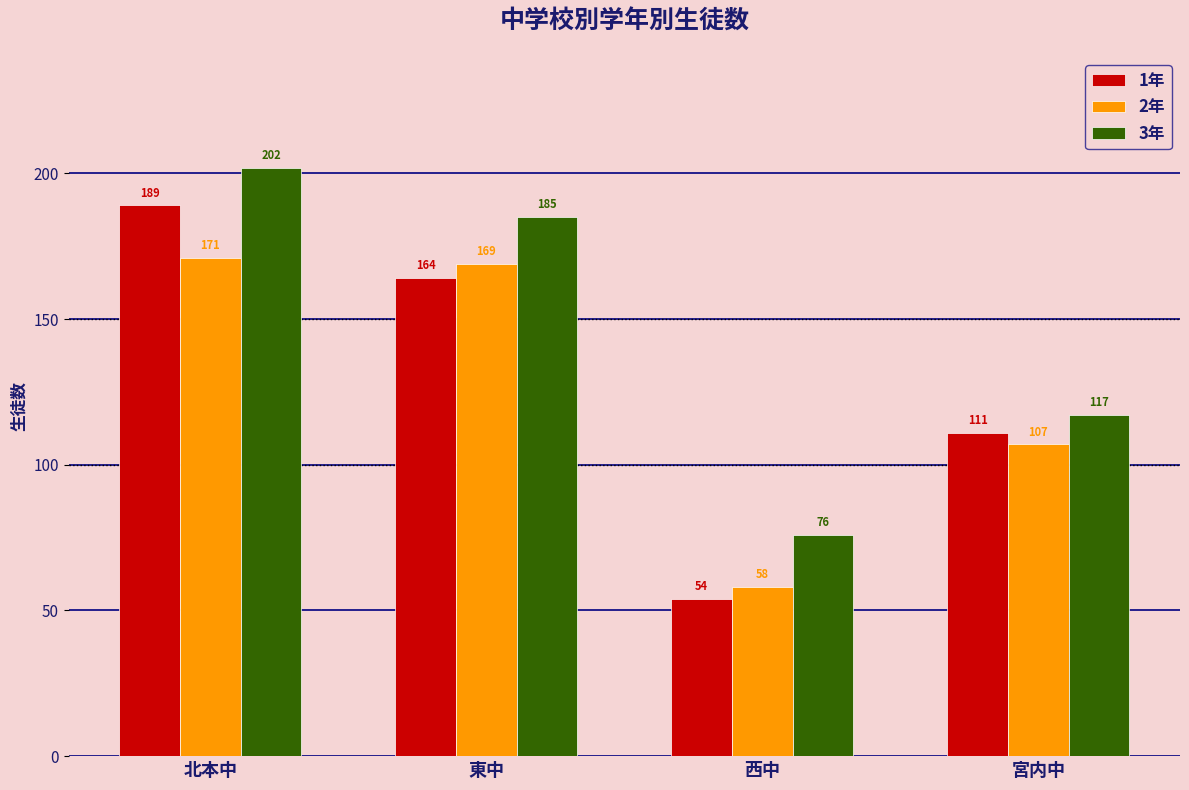

Which series has the largest range (max minus min)?

1年